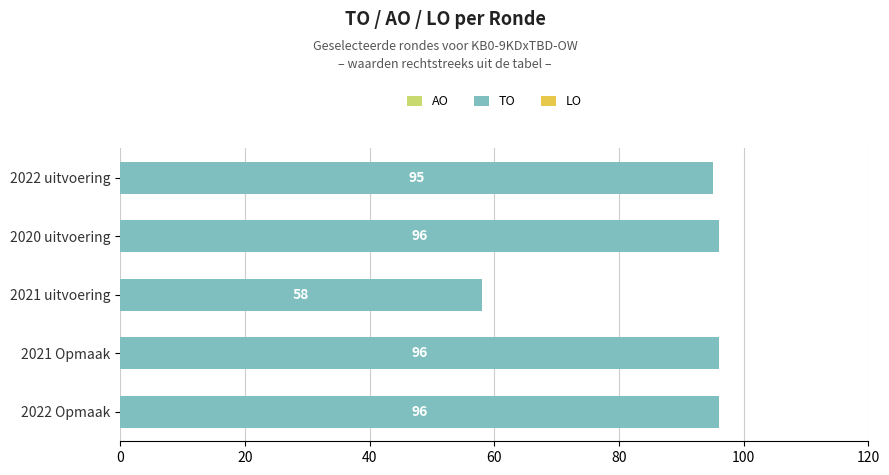

What is the approximate value at 2022 Opmaak, to the nearest 10?

100